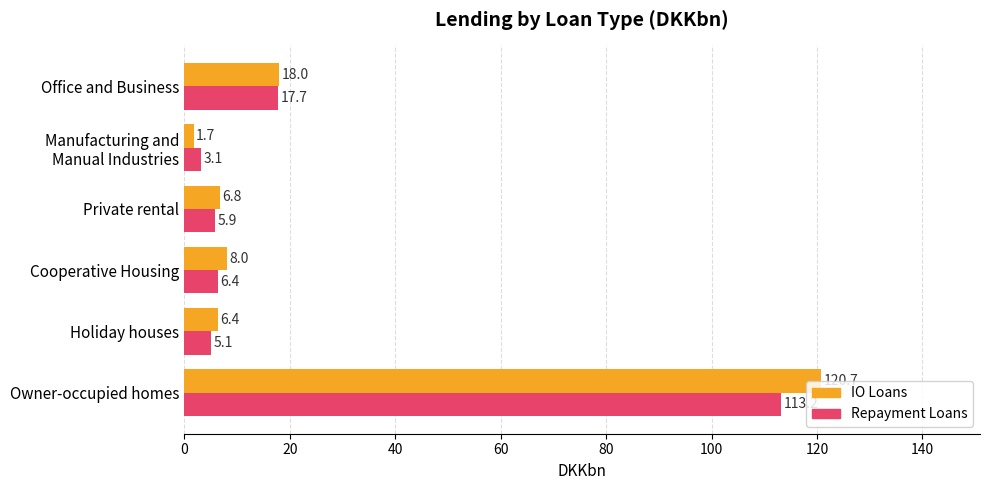

What is the total value across all series at Cooperative Housing?

14.4